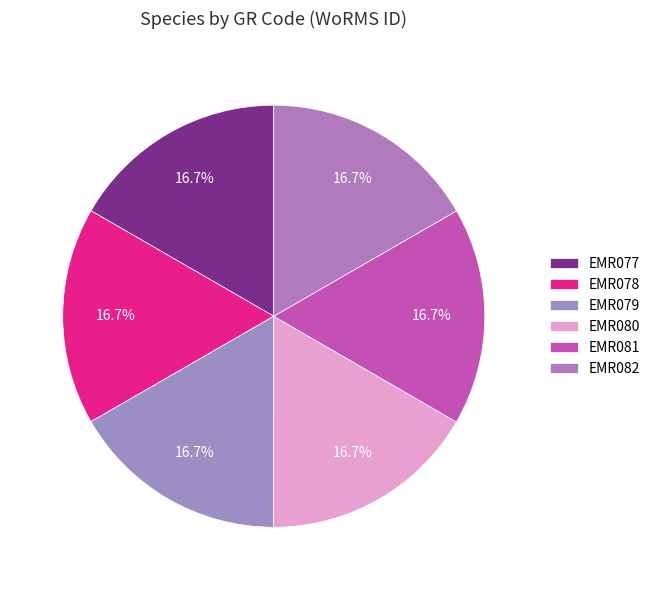

True or false: EMR079 accounts for 25% of the total.

False